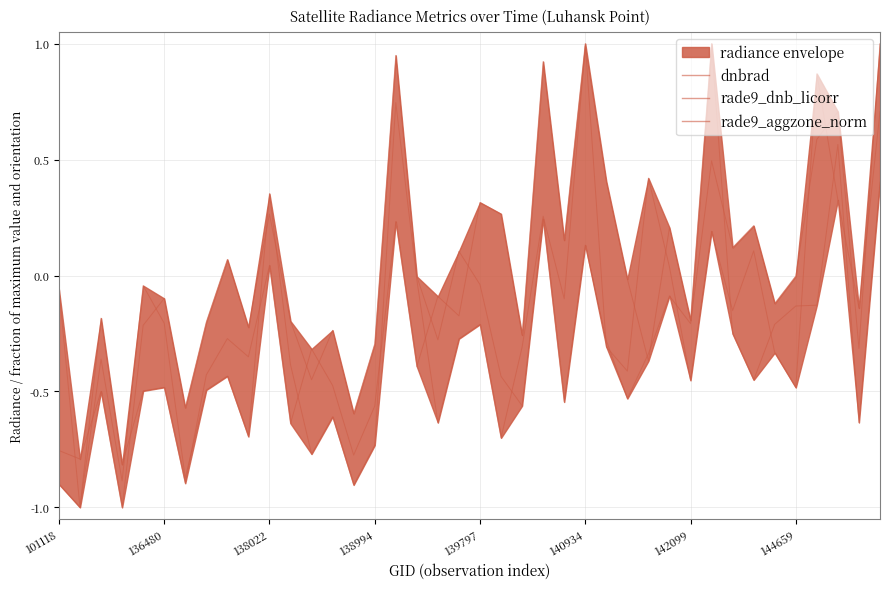

Reading left to right, transcribe all the data shown in this chart.

dnbrad: -0.1	-1.0	-0.2	-0.8	-0.5	-0.5	-0.9	-0.4	-0.3	-0.4	0.0	-0.6	-0.3	-0.5	-0.8	-0.6	0.2	-0.4	-0.1	-0.2	0.3	0.3	-0.3	0.9	0.2	1.0	-0.3	-0.4	0.4	0.0	-0.5	0.2	-0.2	0.1	-0.3	-0.5	0.9	0.3	-0.1	0.7
rade9_dnb_licorr: -0.8	-0.8	-0.5	-1.0	-0.2	-0.1	-0.6	-0.2	0.1	-0.2	0.3	-0.2	-0.4	-0.2	-0.6	-0.3	0.9	-0.0	-0.3	0.1	-0.0	-0.4	-0.6	0.2	-0.5	0.1	-0.3	-0.5	-0.3	-0.1	-0.2	0.5	0.1	0.2	-0.1	-0.0	0.6	0.7	-0.3	1.0
rade9_aggzone_norm: -0.9	-1.0	-0.4	-0.9	-0.0	-0.2	-0.9	-0.5	-0.4	-0.7	0.4	-0.4	-0.8	-0.6	-0.9	-0.7	0.7	-0.0	-0.6	-0.3	-0.2	-0.7	-0.3	0.3	-0.1	1.0	0.4	-0.0	-0.4	0.2	-0.2	1.0	-0.3	-0.5	-0.2	-0.1	-0.1	0.6	-0.6	0.4